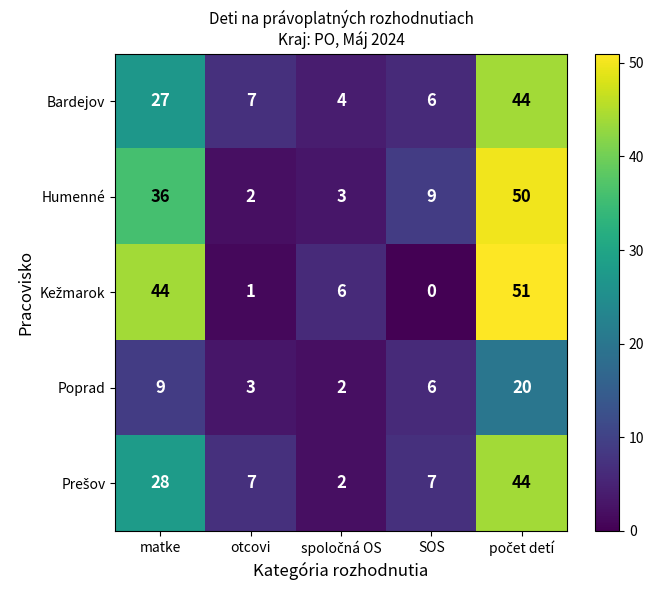

The Bardejov series shows 7 at otcovi. True or false?

True